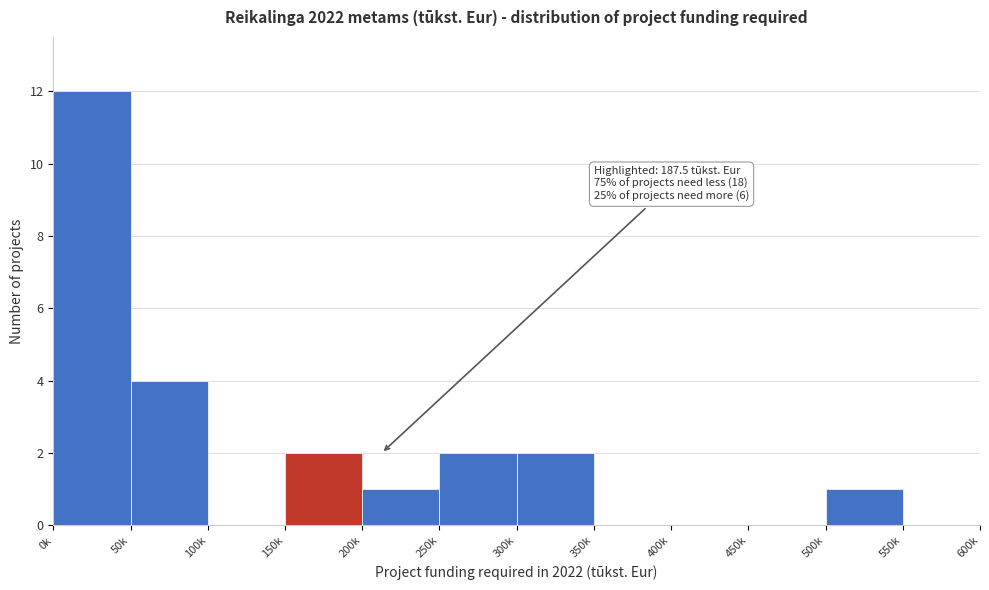

Reading left to right, extract all data points from this chart.

0k=12	50k=4	100k=0	150k=2	200k=1	250k=2	300k=2	350k=0	400k=0	450k=0	500k=1	550k=0